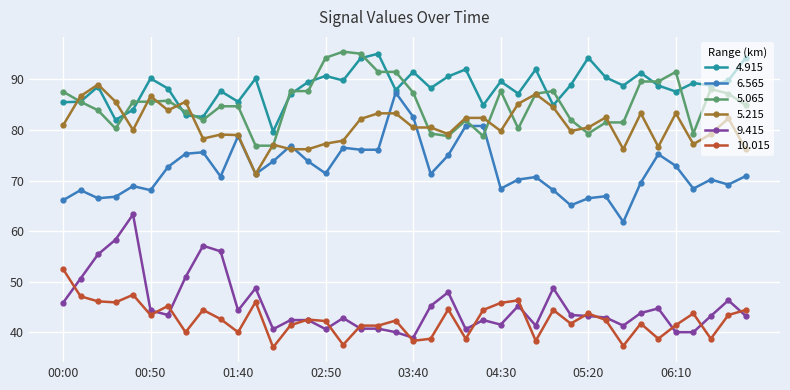

What is the greatest value displayed?

95.5